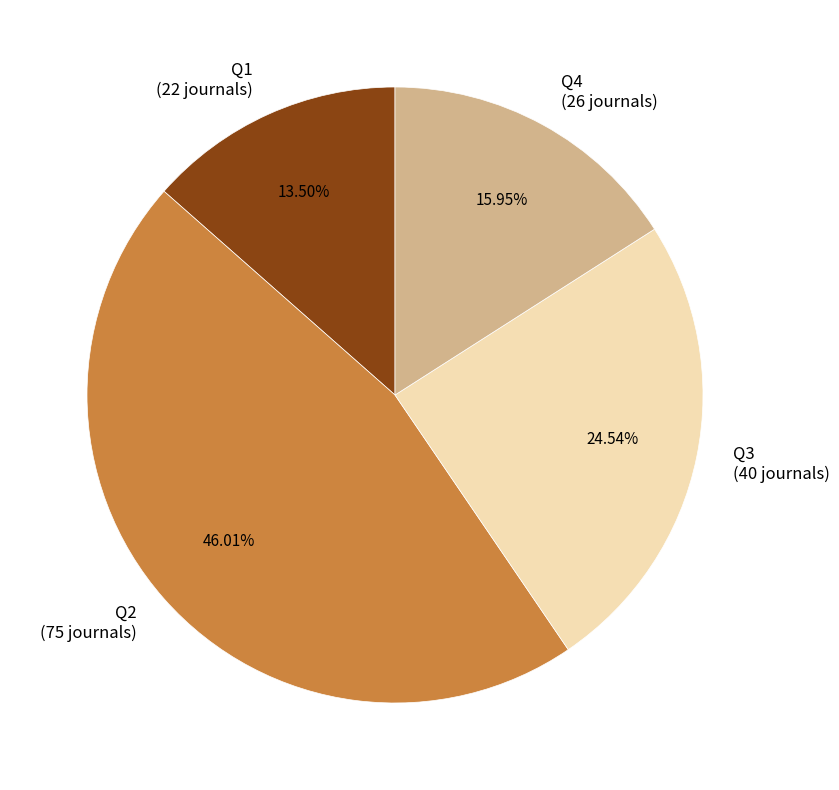

To the nearest percent, what is the average slice percentage?

25%